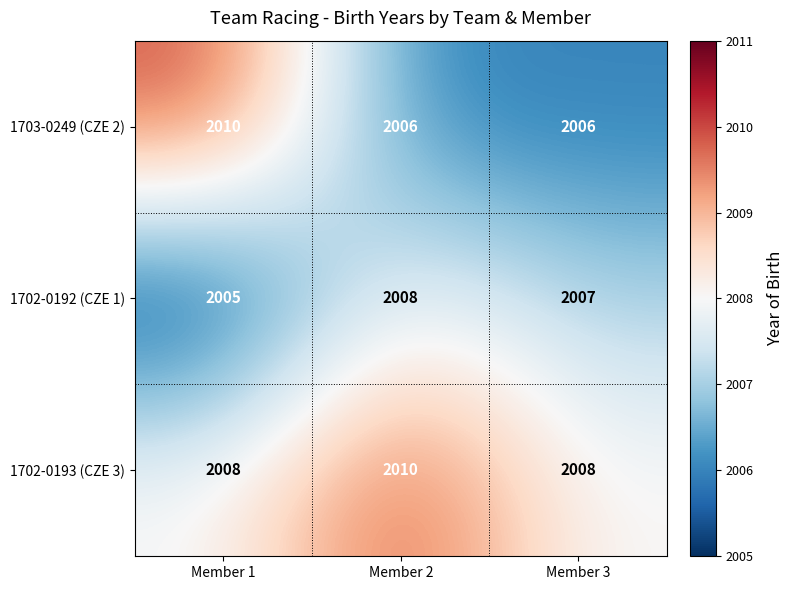

Which series has the largest total across all categories?

1702-0193 (CZE 3)